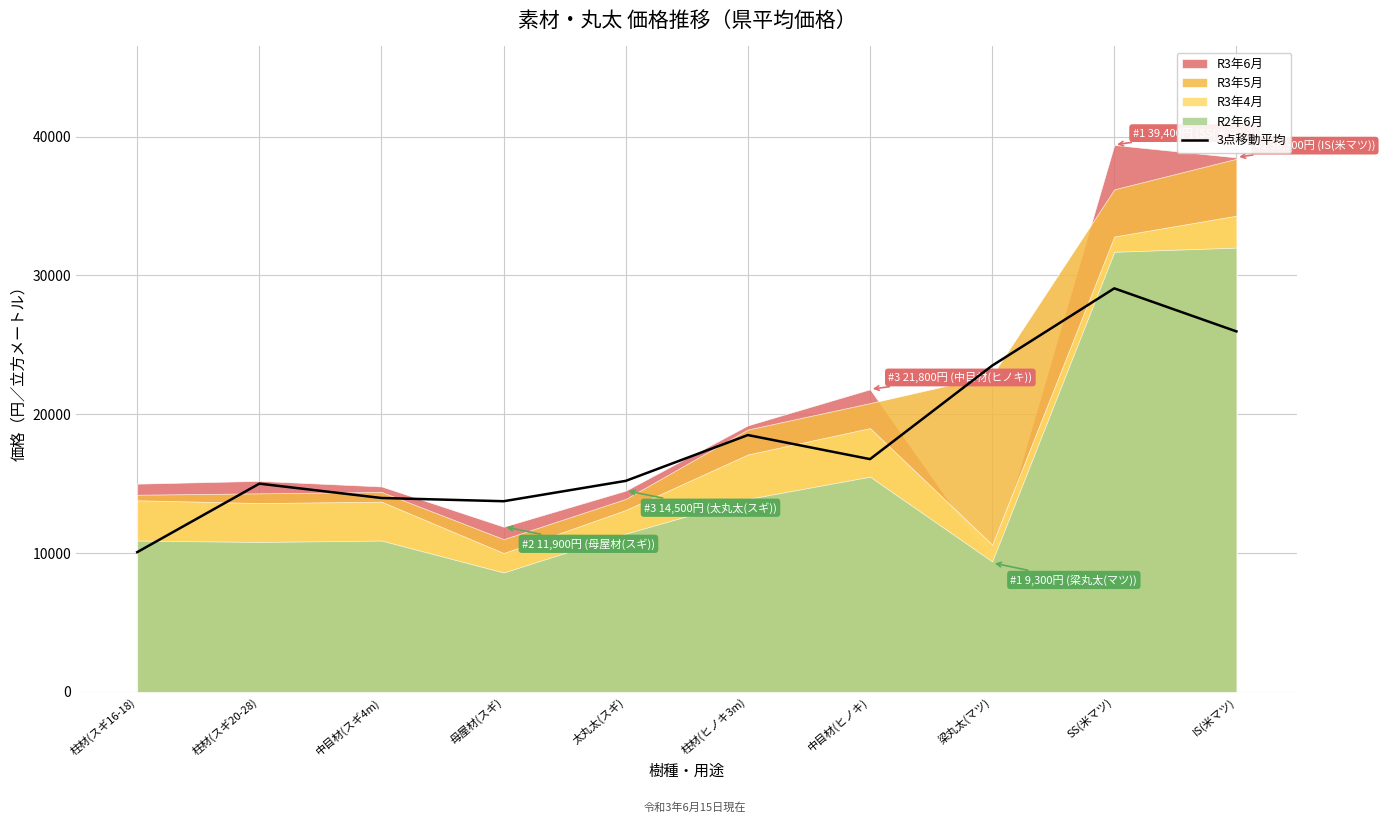

Between 中目材(ヒノキ) and 中目材(スギ4m), which is larger?

中目材(ヒノキ)